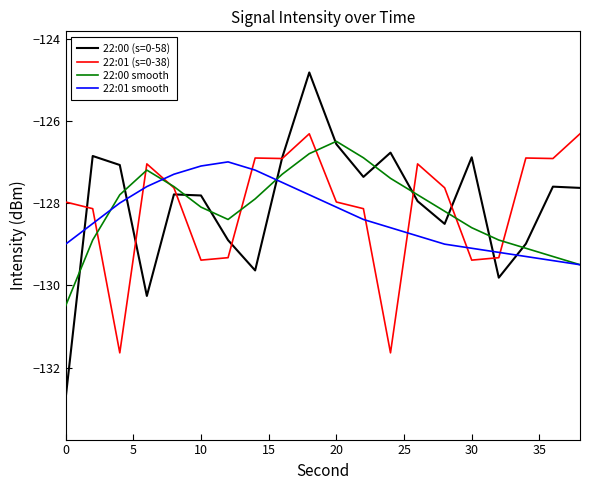

What is the minimum value for 22:01 smooth?

-129.5